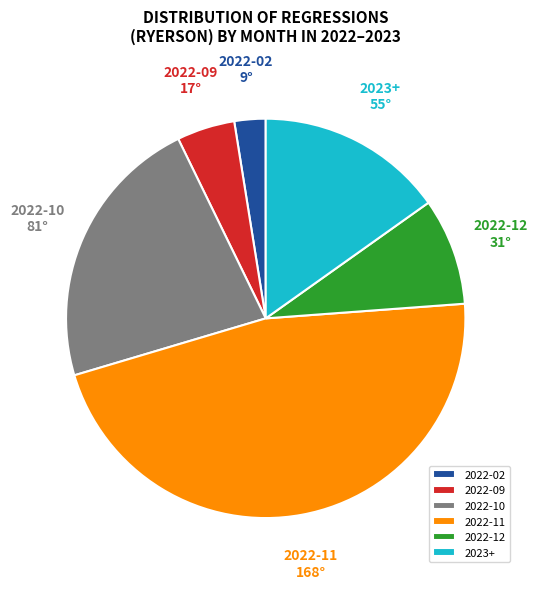

Do 2022-12 and 2022-09 together represent more than half of the pie?

No